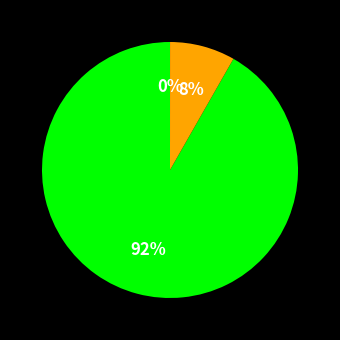

To the nearest percent, what is the average slice percentage?

33%